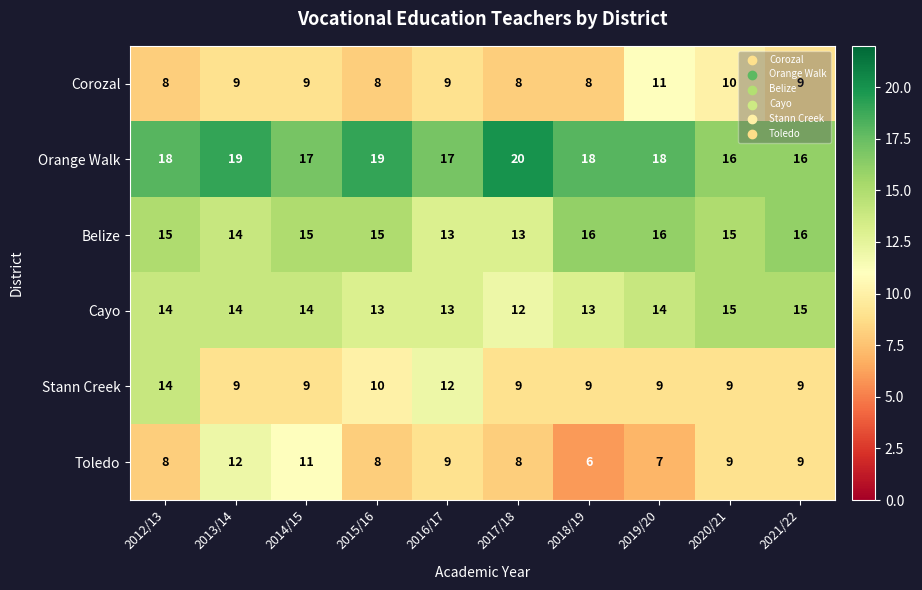

At which label does Toledo first exceed 9?

2013/14